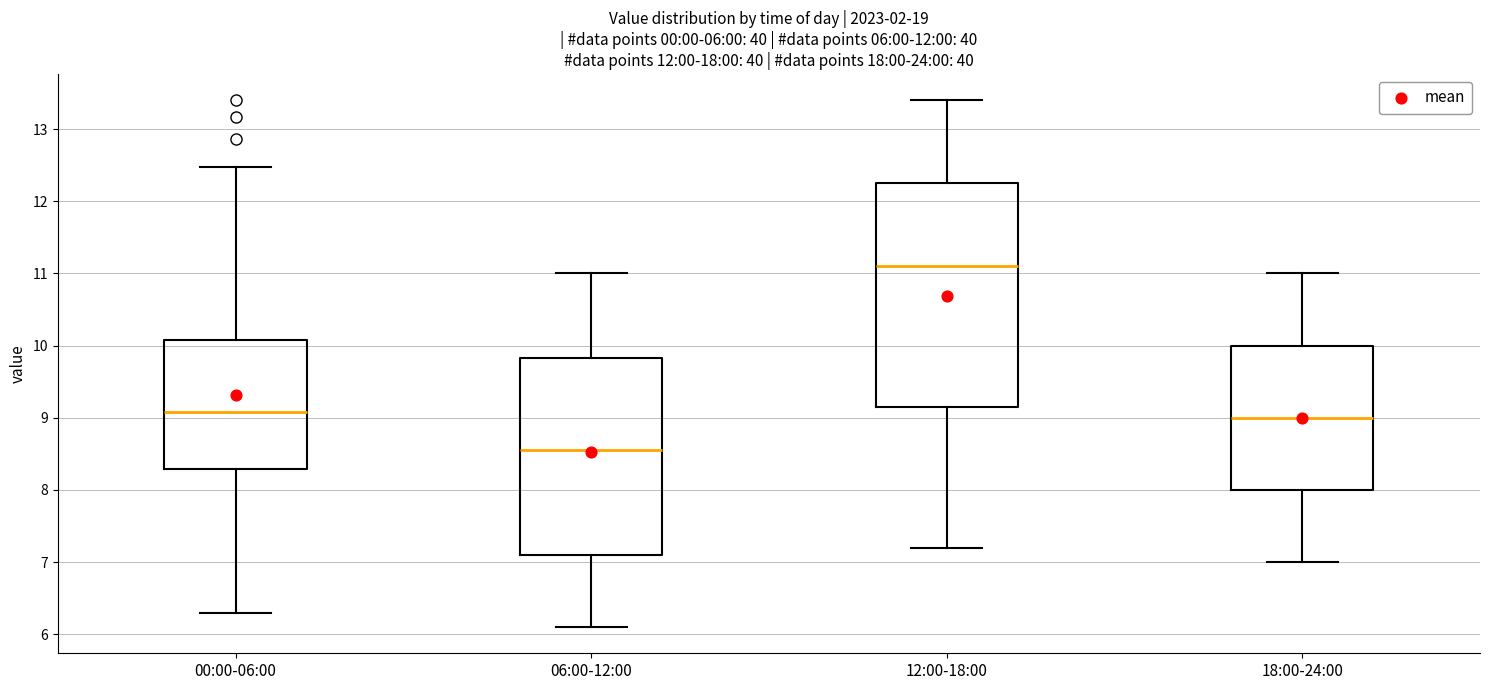

Which box's median line is the highest?

12:00-18:00